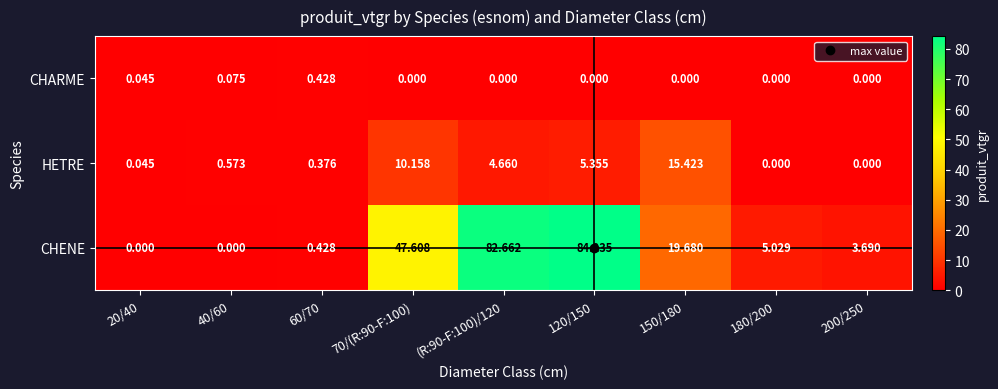

Rank the series by their maximum value, from highest to lowest.

CHENE, HETRE, CHARME